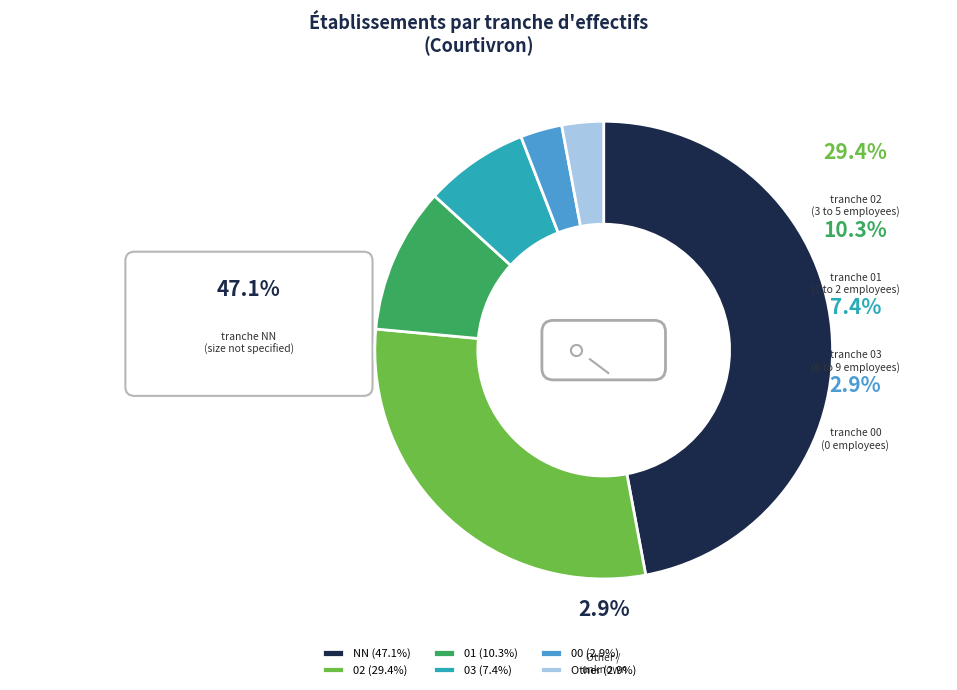

To the nearest percent, what percentage of the pie is 02?

29%